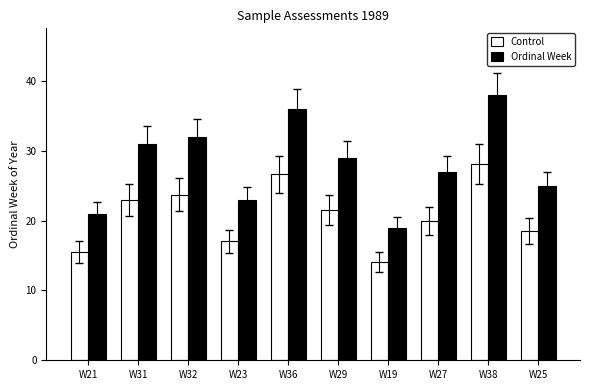

Which label corresponds to the smallest value in the chart?

W19